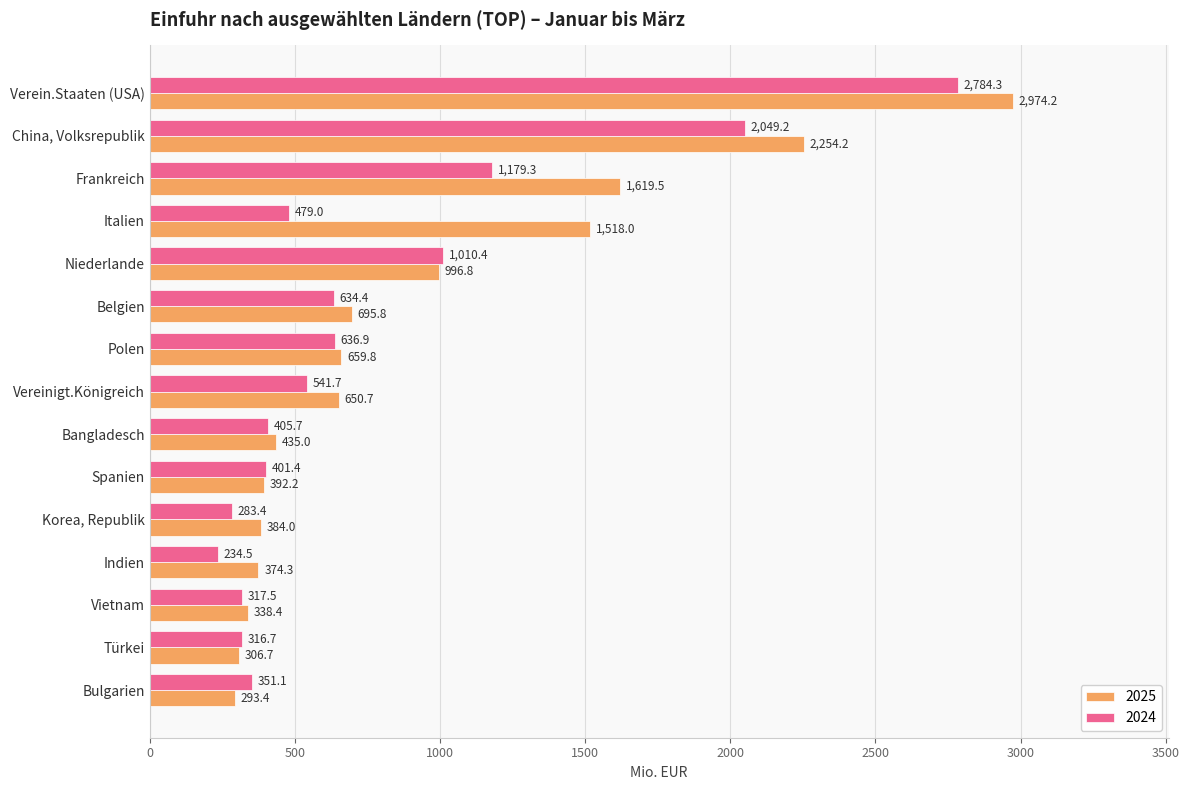

At which label is 2025 closest to 1633?

Frankreich